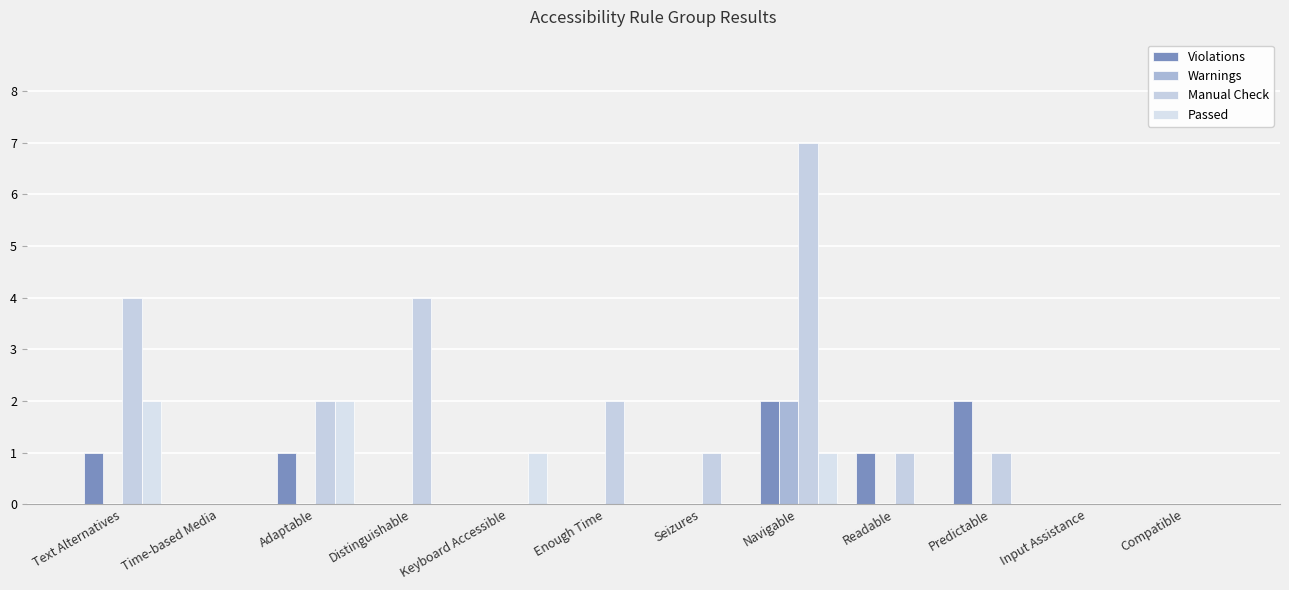

How many categories are shown in the chart?

12